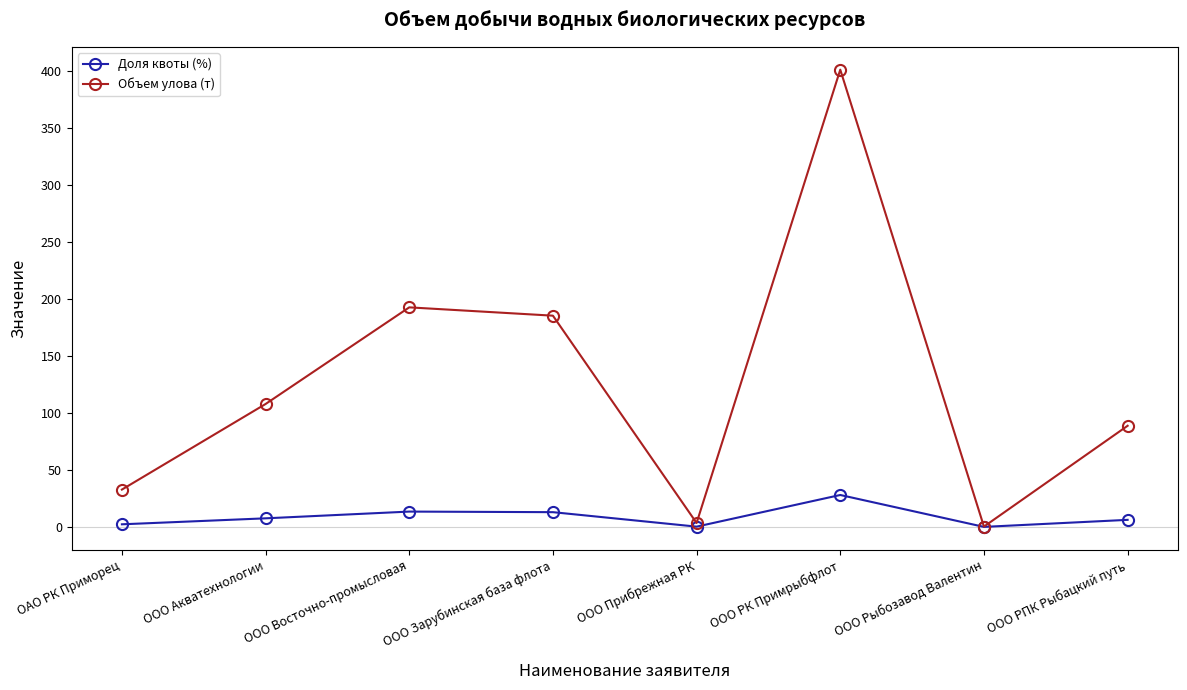

Rank the series by their maximum value, from lowest to highest.

Доля квоты (%), Объем улова (т)